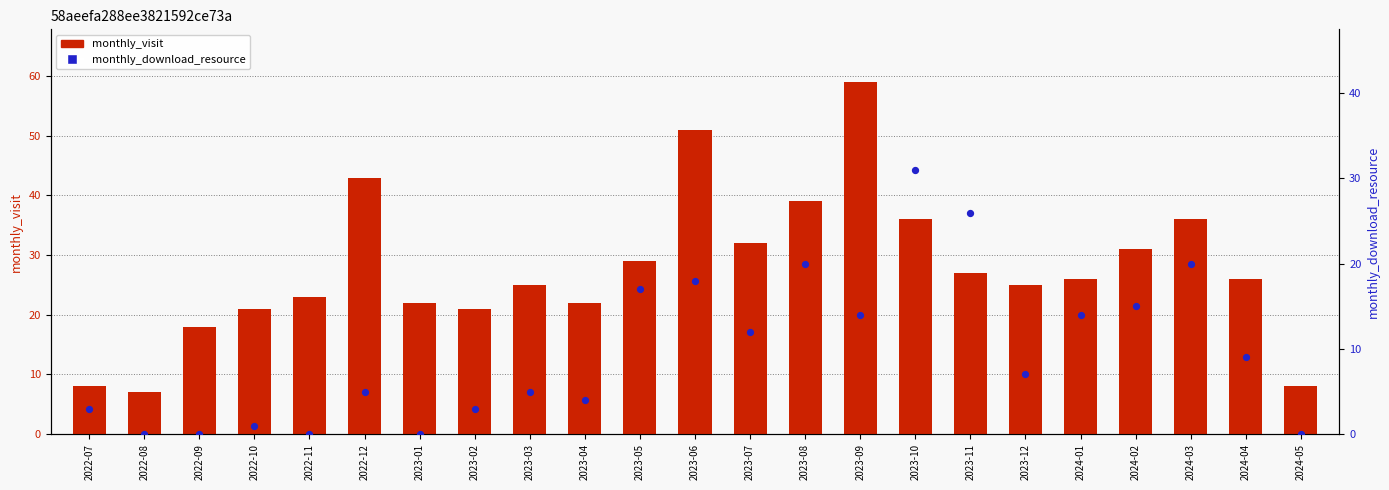

Is the value of monthly_visit at 2023-11 greater than the value of monthly_download_resource at 2023-01?

Yes